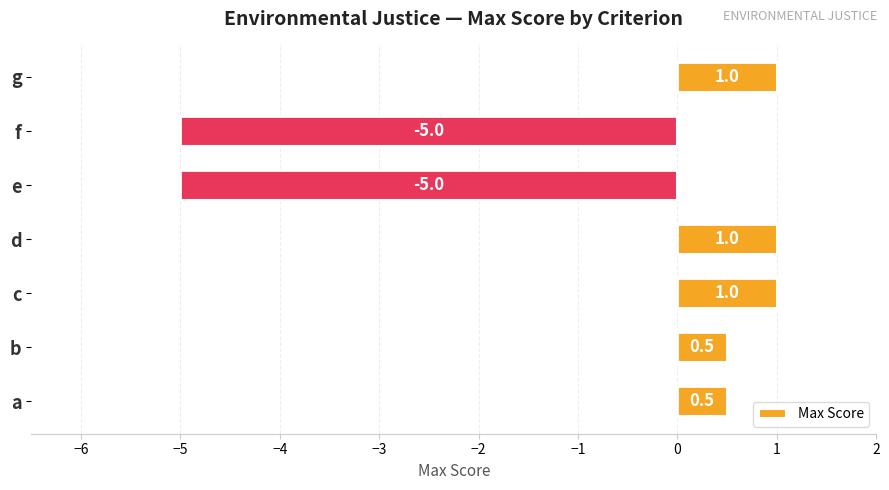

Is it true that the value at f is -5.0?

True